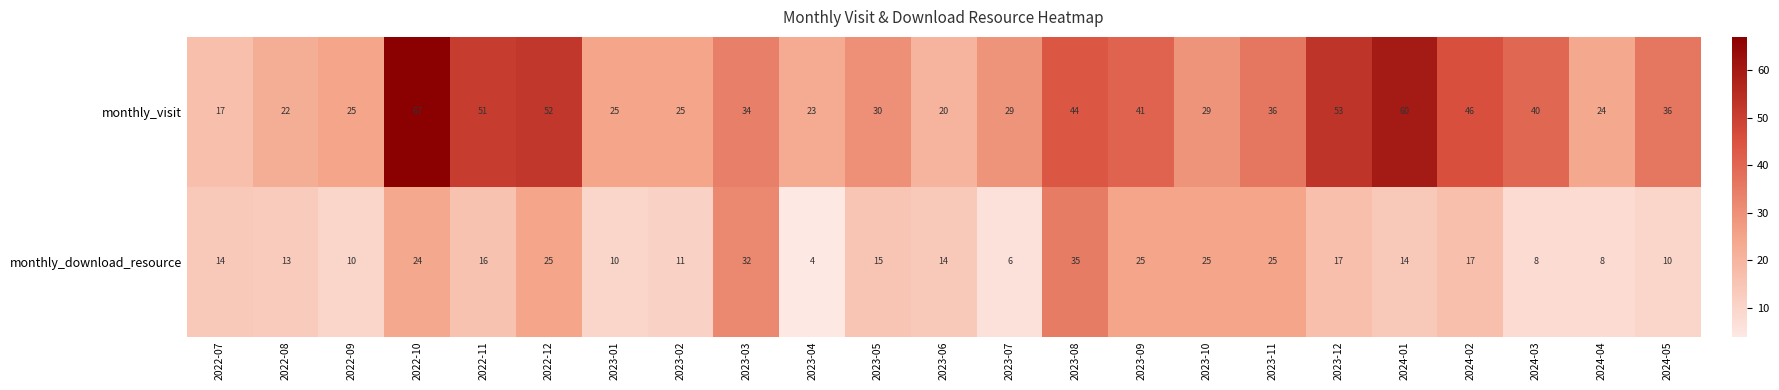

At how many categories does at least one series exceed 26?

15